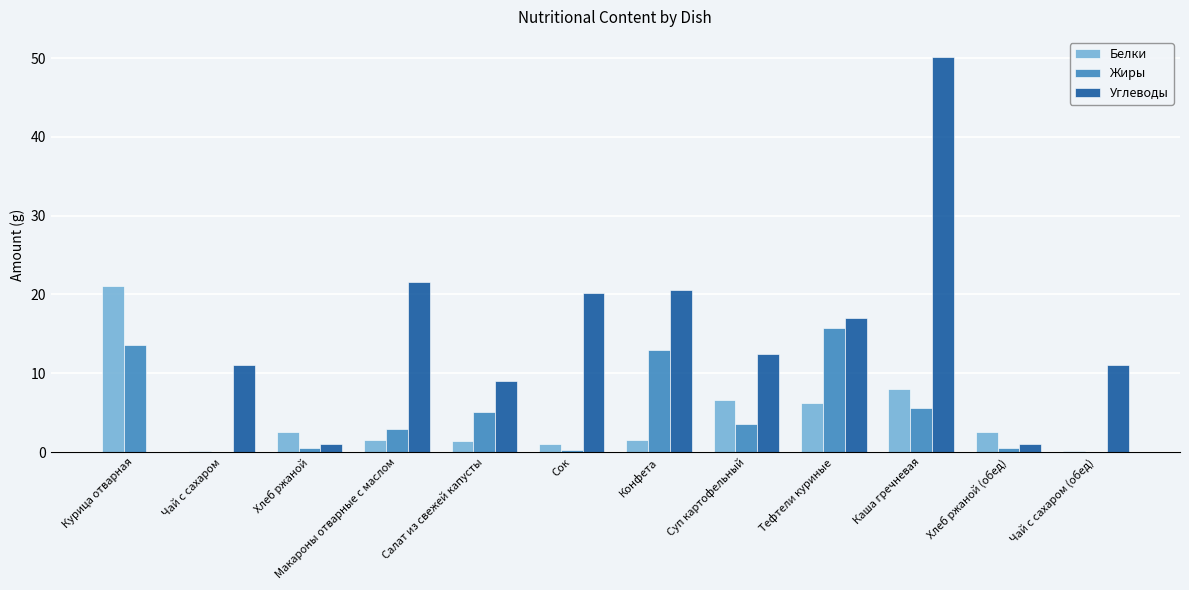

How many groups of bars are there?

12